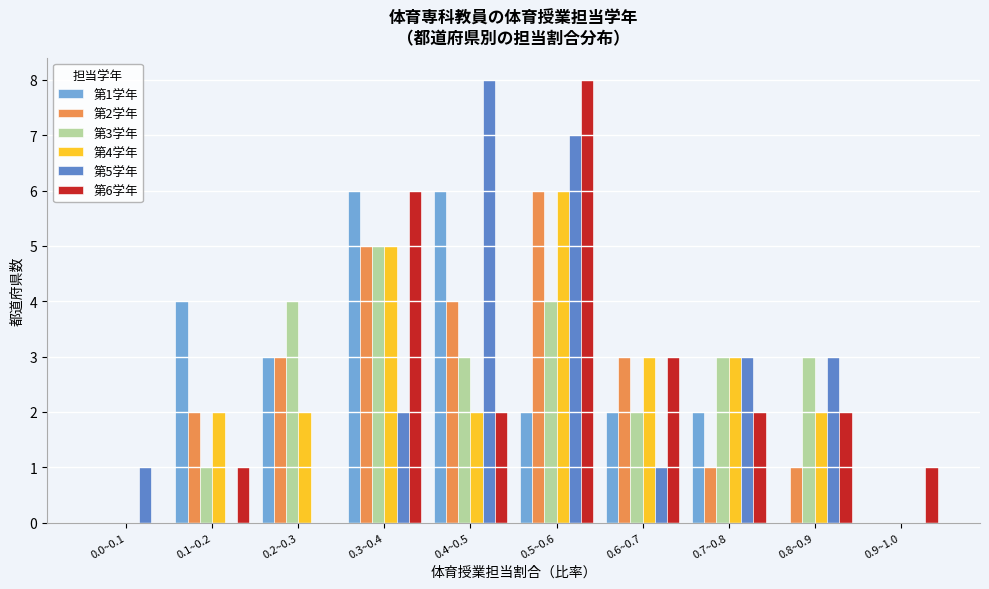

Between 0.0~0.1 and 0.8~0.9, which series saw the biggest shift?

第3学年